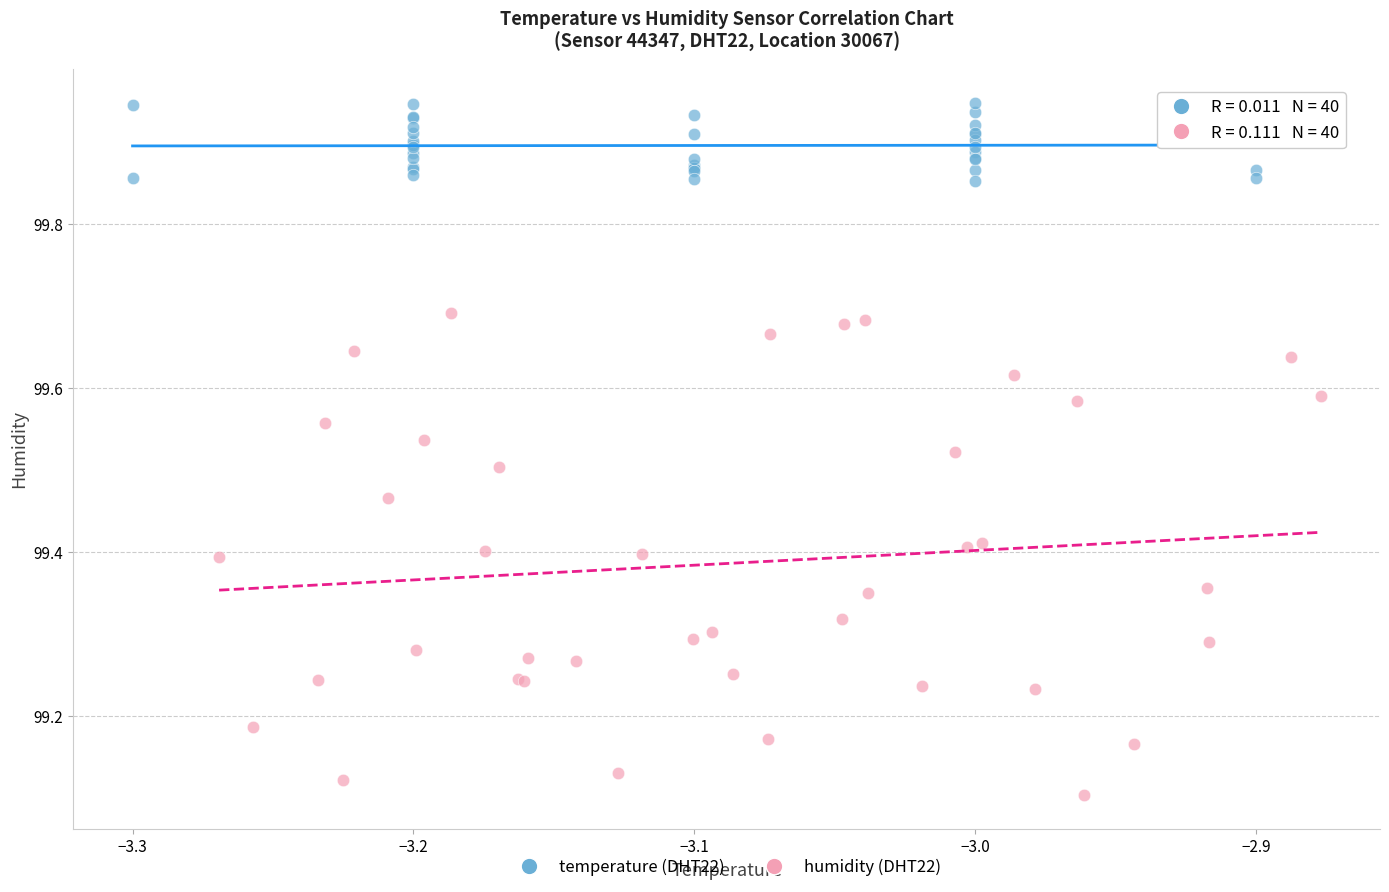

Which series contains the lowest Y value?

humidity (DHT22)